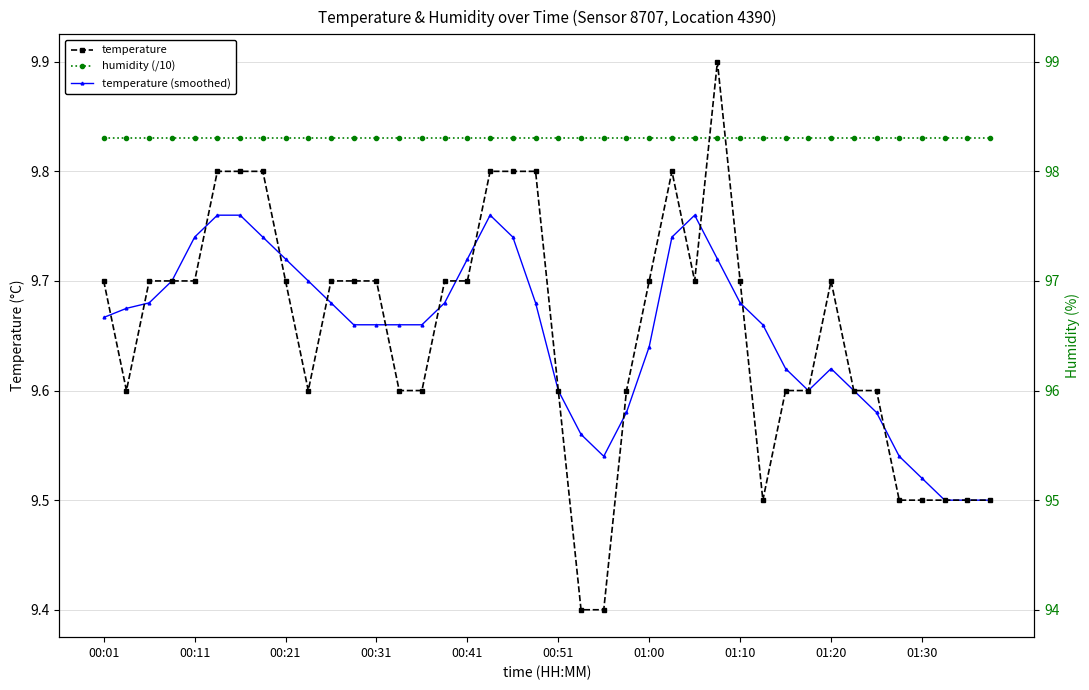

What are all the series names shown in the legend?

temperature, humidity (/10), temperature (smoothed)